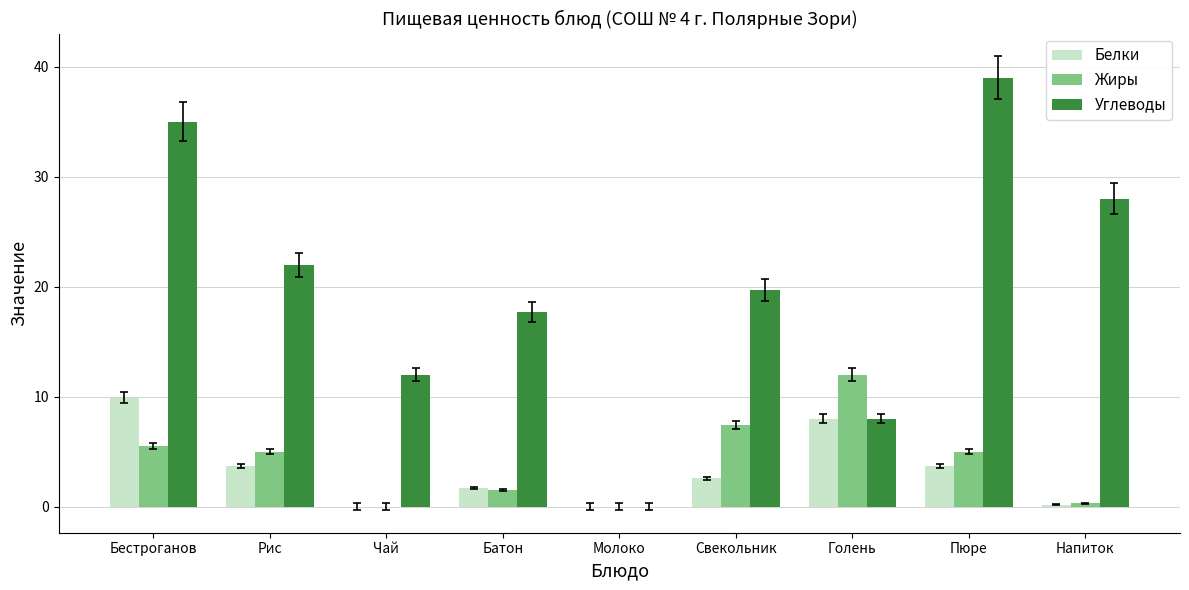

Which series has the widest spread of values?

Углеводы